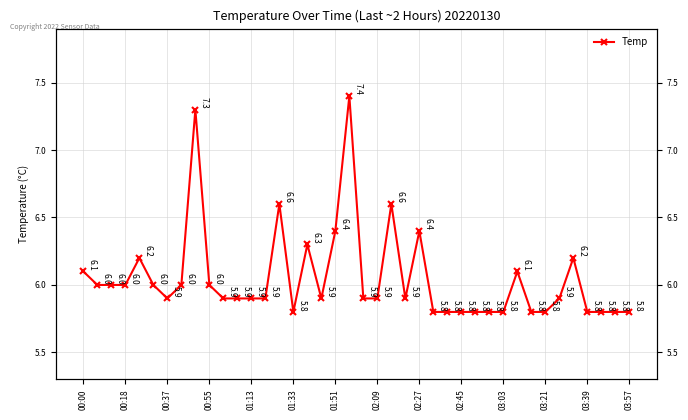

What is the average value?

6.0